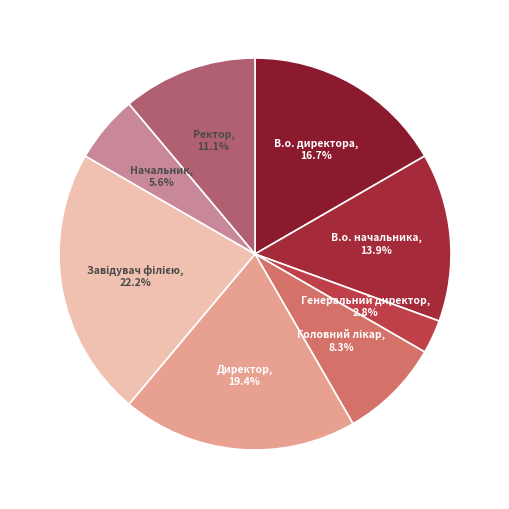

Count the number of slices in the pie.

8